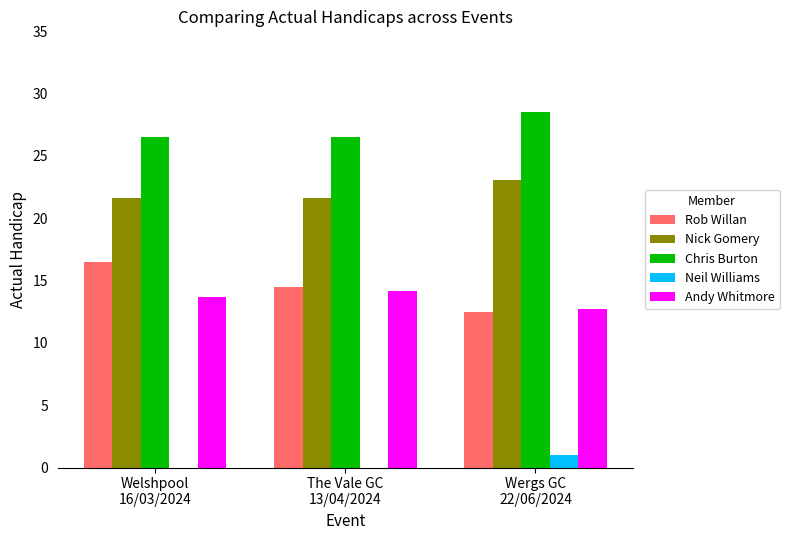

What is the sum of all Neil Williams values?

1.0